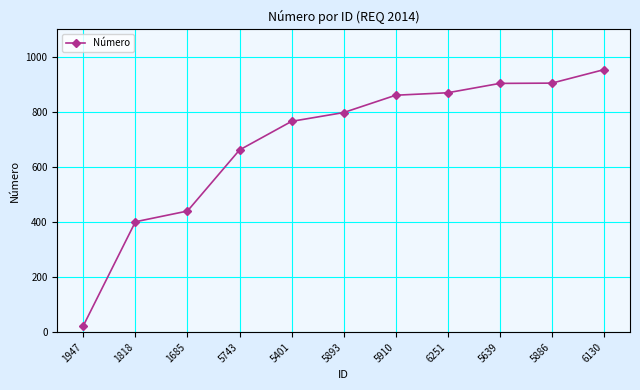

What is the label of the 11th point from the left?

6130